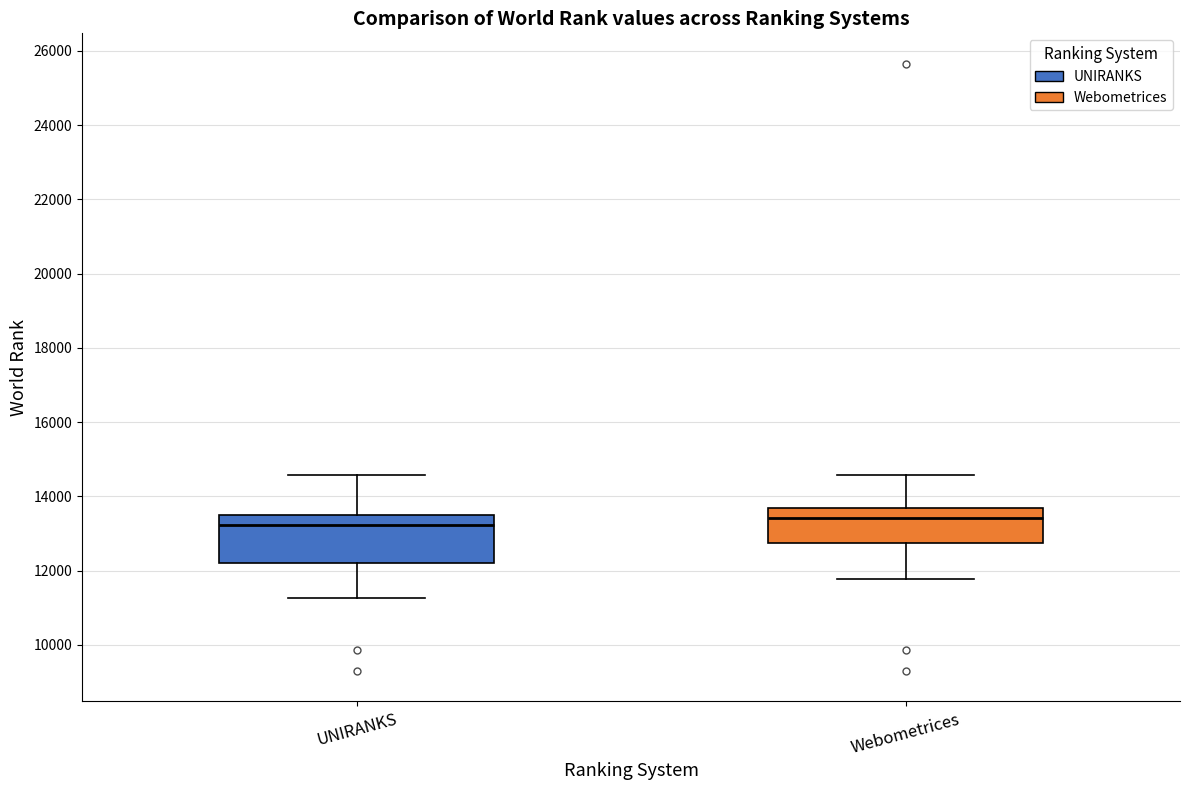

Reading left to right, read every box against the y-axis: the position of its median line, the range the box covers, and the ends of its whiskers. The values are not printed on the chart, so give them approximately, as read against the axis.

UNIRANKS: median 13200, box 12200 to 13600, whiskers 11200 to 14600
Webometrices: median 13400, box 12800 to 13600, whiskers 11800 to 14600